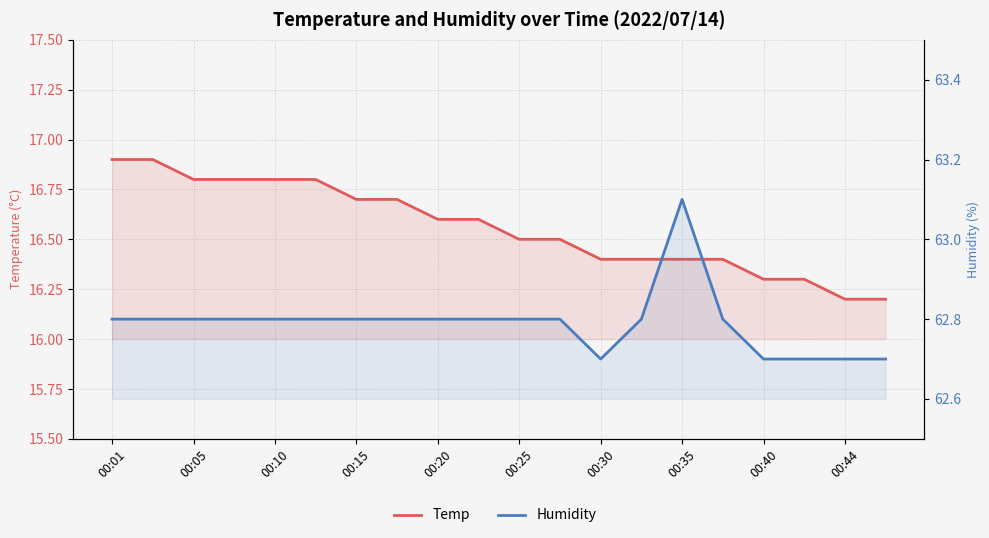

What is the sum of all Humidity values?

1255.8